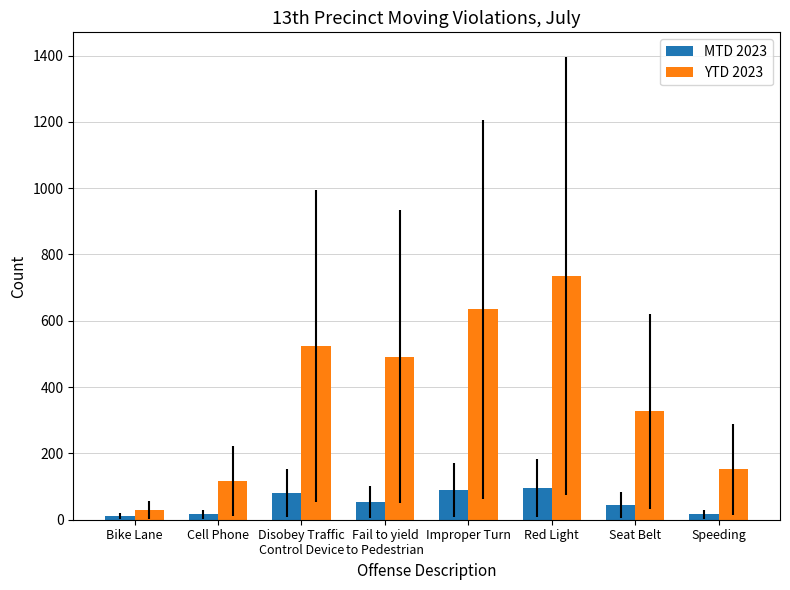

At which label does YTD 2023 first exceed 492?

Disobey Traffic
Control Device